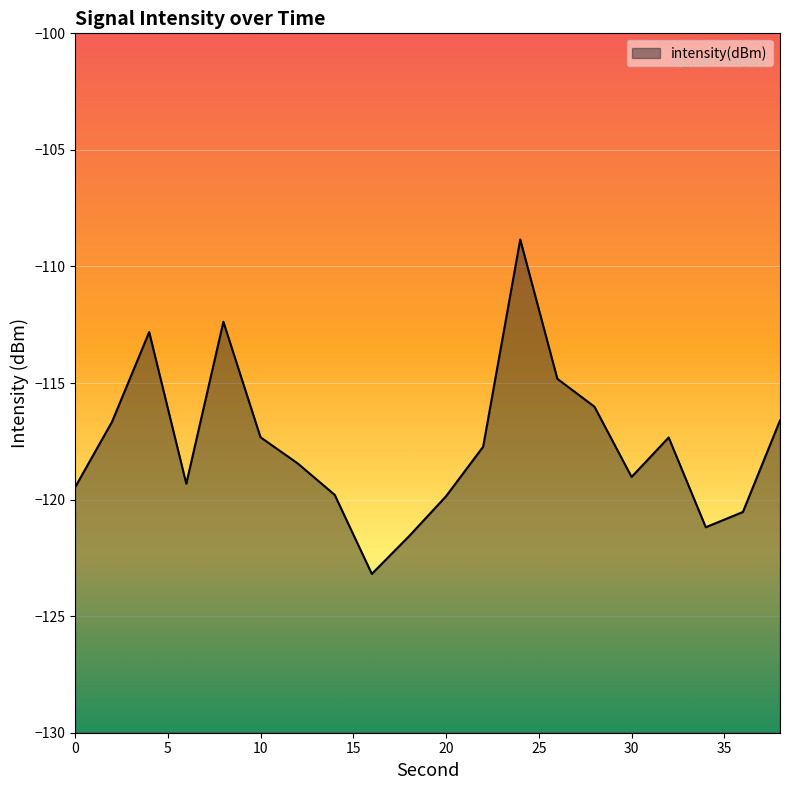

Read the value at 6.

-119.3